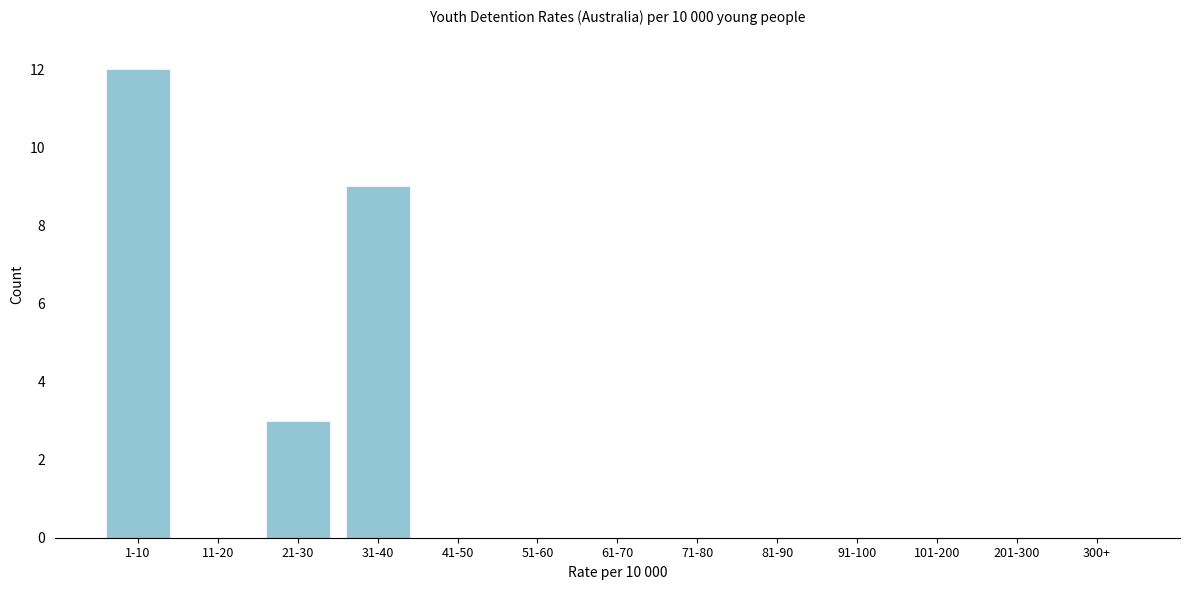

Reading left to right, what are all the values shown in this chart?

1-10=12	11-20=0	21-30=3	31-40=9	41-50=0	51-60=0	61-70=0	71-80=0	81-90=0	91-100=0	101-200=0	201-300=0	300+=0